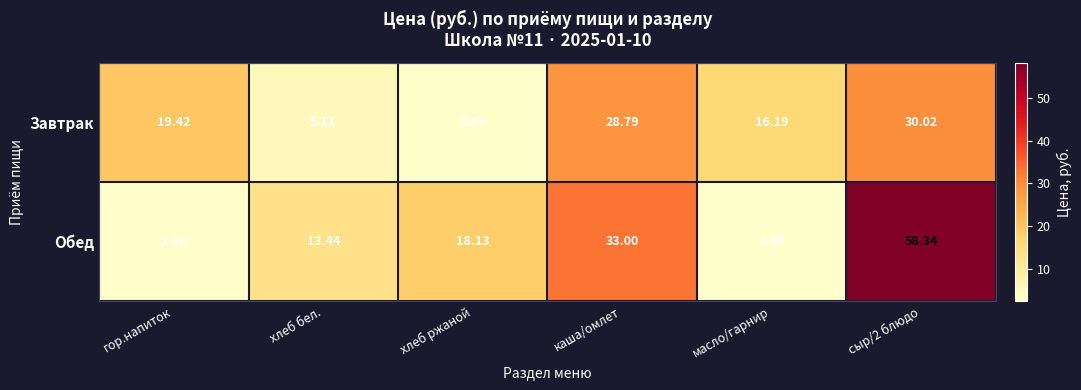

What is the total value across all series at гор.напиток?

22.0